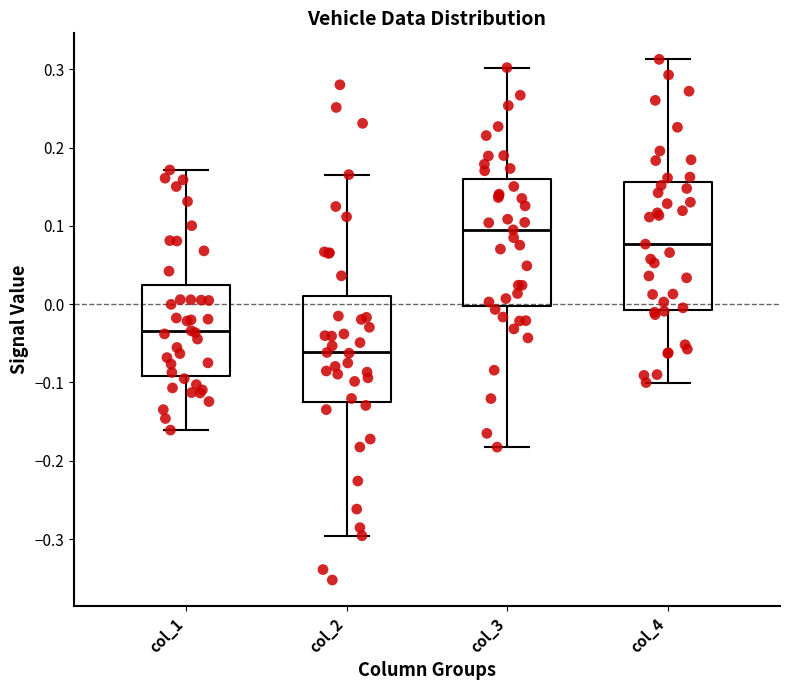

Reading left to right, read every box against the y-axis: the position of its median line, the range the box covers, and the ends of its whiskers. The values are not printed on the chart, so give them approximately, as read against the axis.

col_1: median -0.03, box -0.09 to 0.02, whiskers -0.16 to 0.17
col_2: median -0.06, box -0.12 to 0.01, whiskers -0.30 to 0.17
col_3: median 0.09, box 0.00 to 0.16, whiskers -0.18 to 0.30
col_4: median 0.08, box -0.01 to 0.16, whiskers -0.10 to 0.31